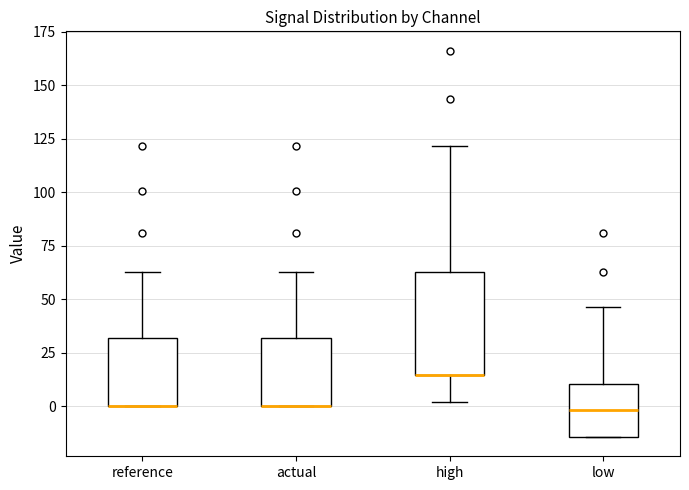

Where is the upper edge of the box for actual on the y-axis? The values are not printed on the chart, so give them approximately, as read against the axis.

30